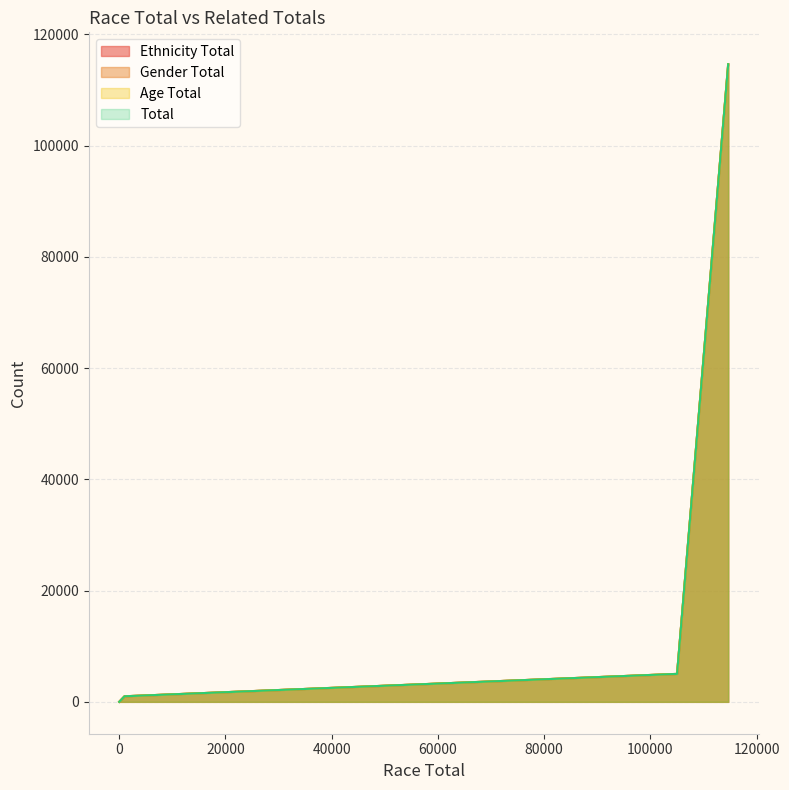

The Total series shows 43966 at 114651. True or false?

False